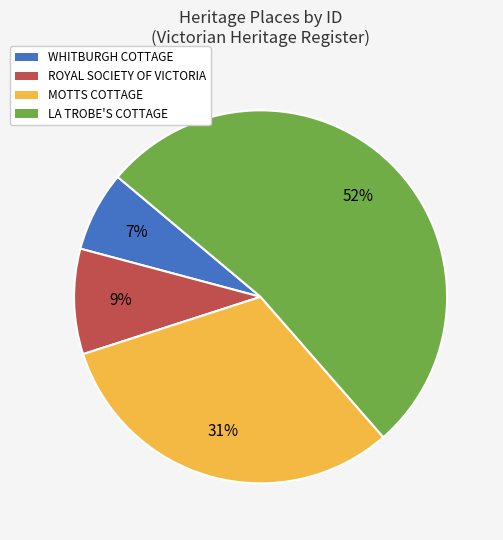

To the nearest percent, what percentage of the pie is MOTTS COTTAGE?

31%